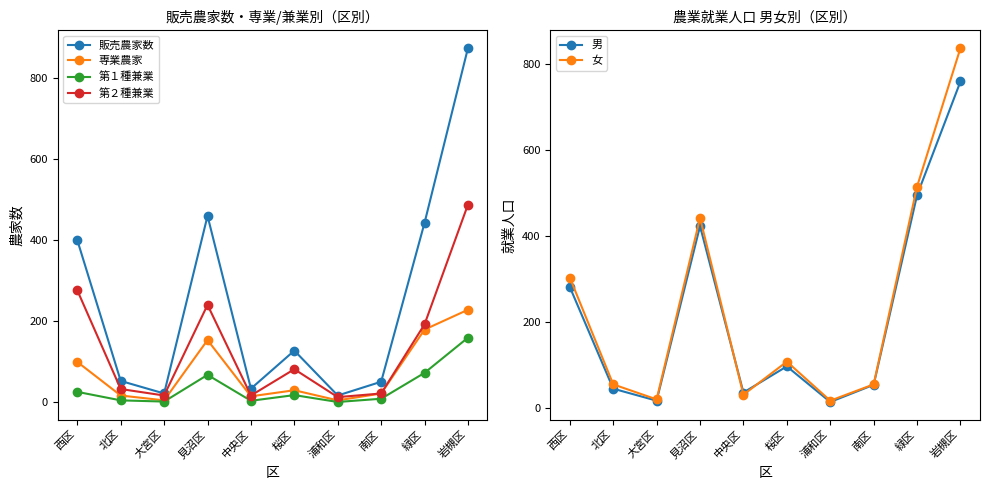

At which category is the sum across all series the highest?

岩槻区